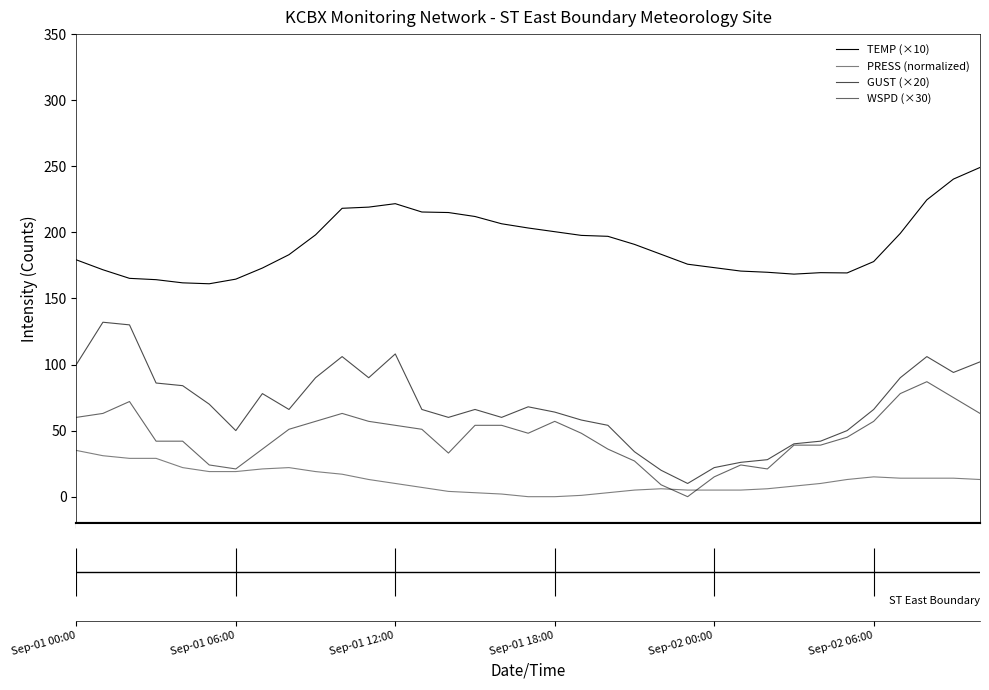

In TEMP (×10), how many points are lower than both neighbors (excluding endpoints)?

3